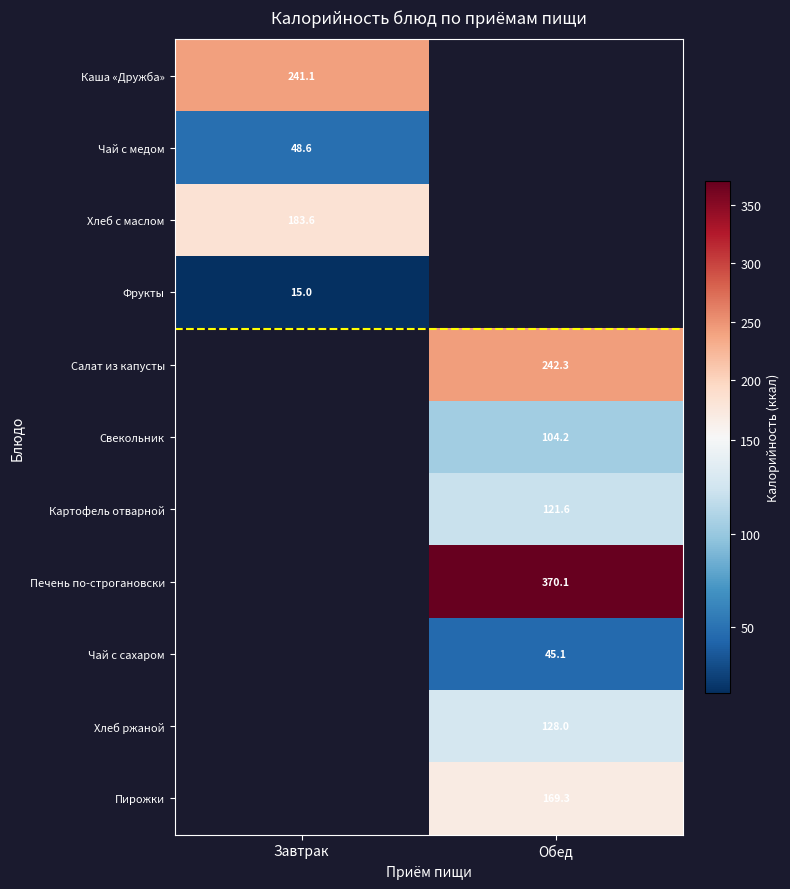

What is the difference between the highest and lowest values at Завтрак?

226.1